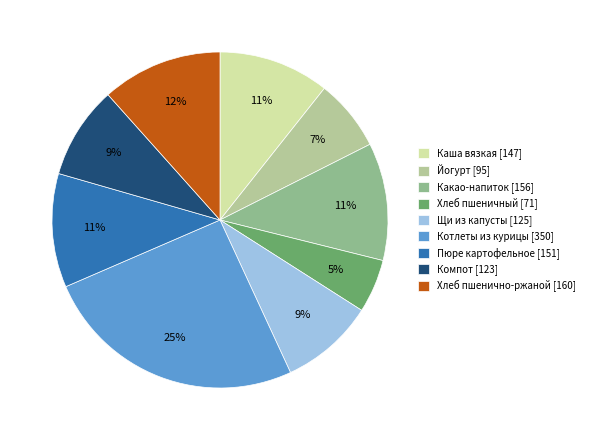

Which slice is the largest?

Котлеты из курицы [350]